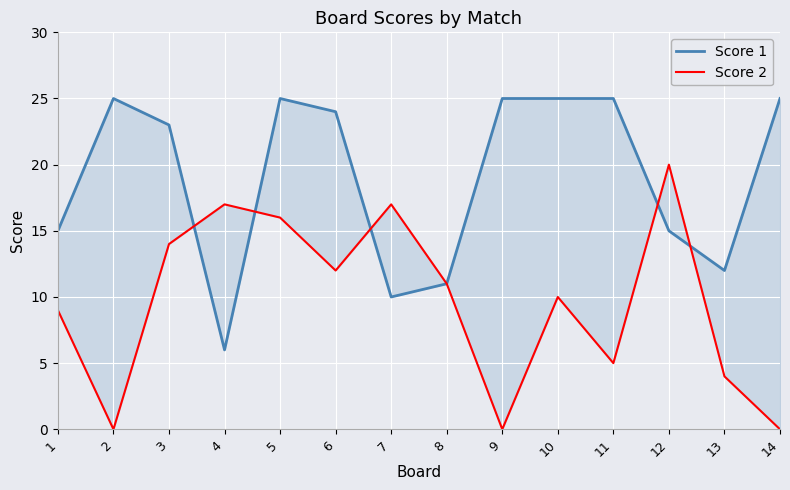

How many intersections are there between Score 1 and Score 2?

5